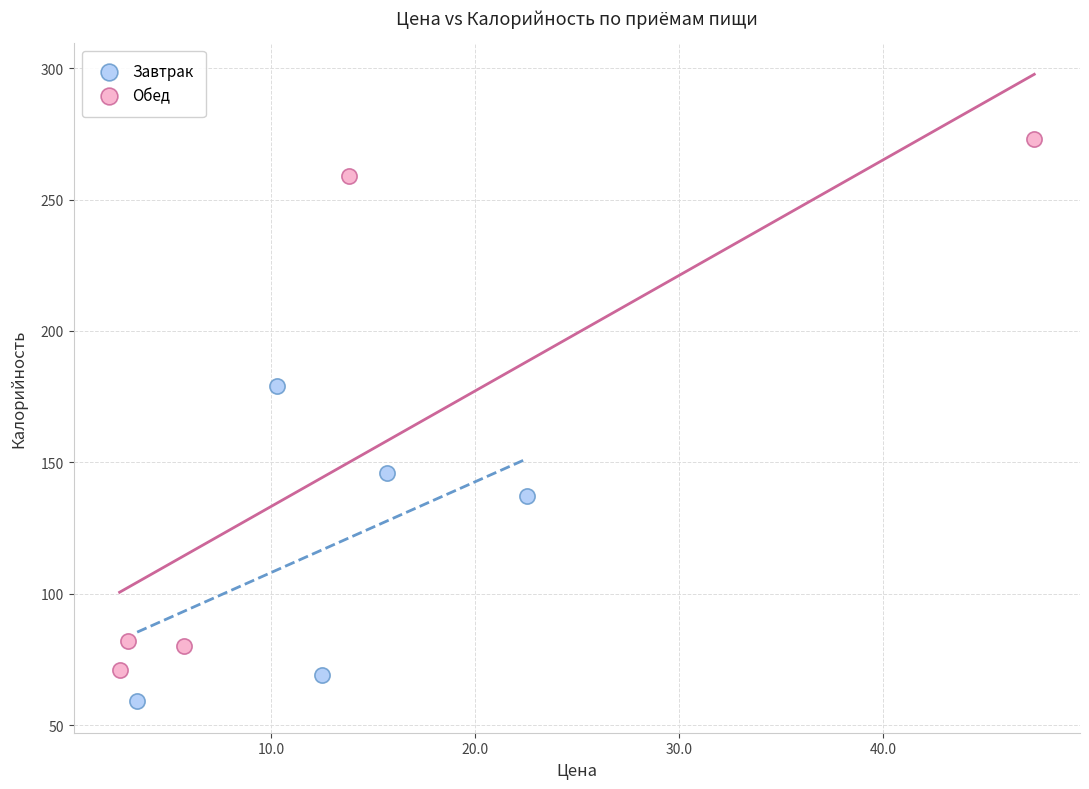

Which series contains the highest Y value?

Обед